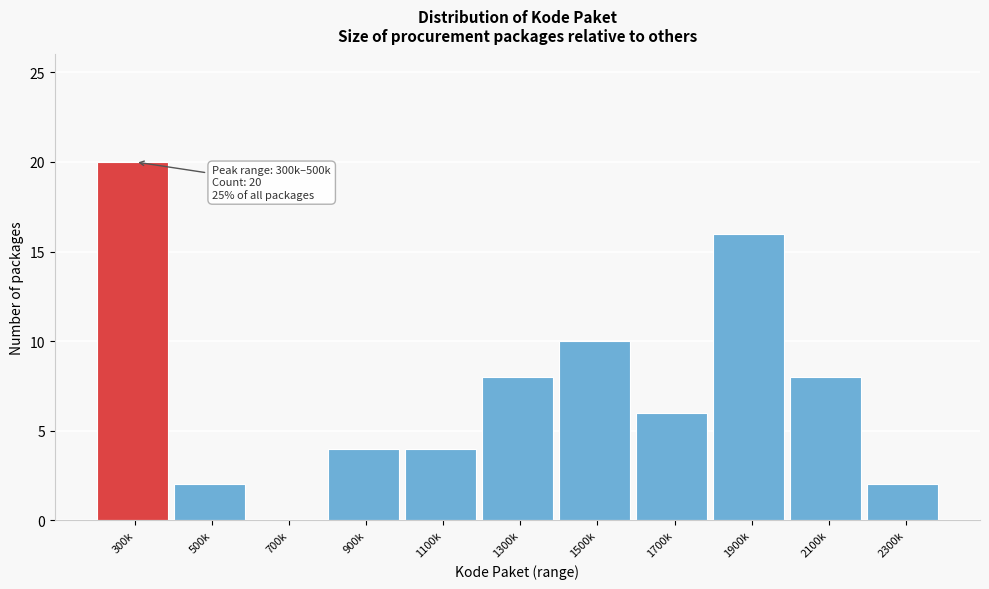

Reading left to right, list all the values displayed in this chart.

300k=20	500k=2	700k=0	900k=4	1100k=4	1300k=8	1500k=10	1700k=6	1900k=16	2100k=8	2300k=2